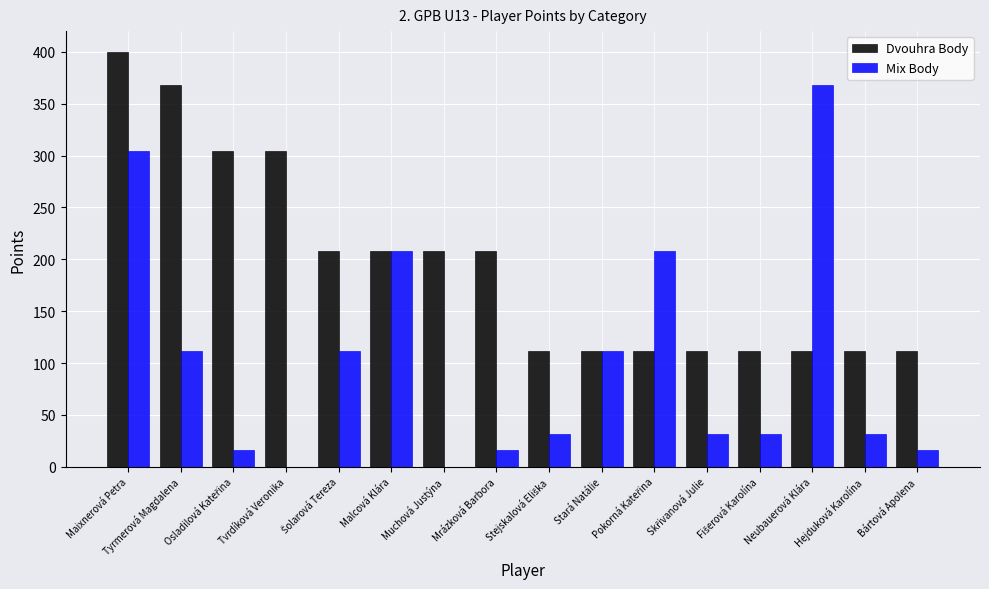

What is the sum of all Mix Body values?

1600